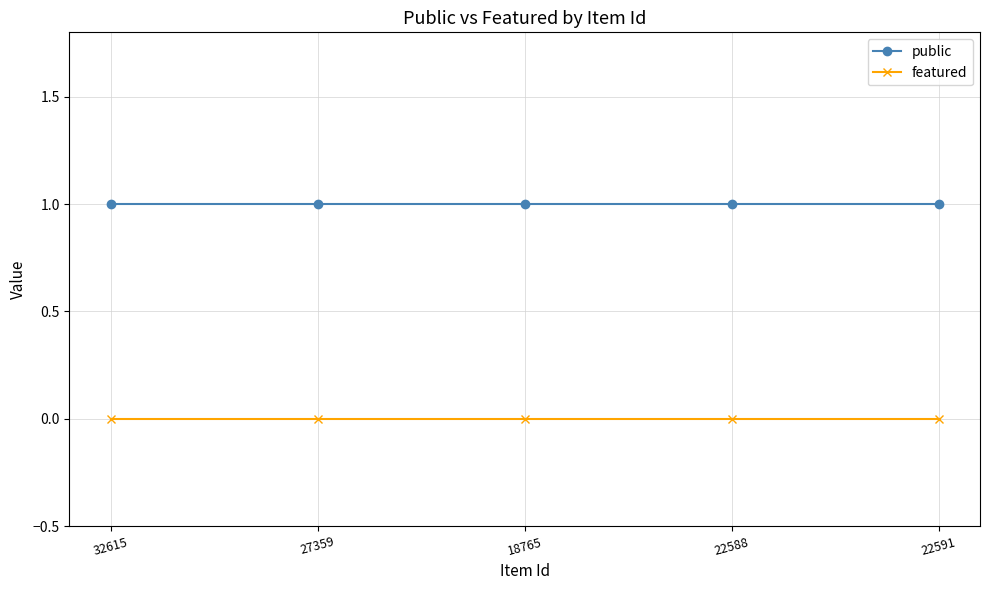

List the series in order of their overall mean, highest first.

public, featured